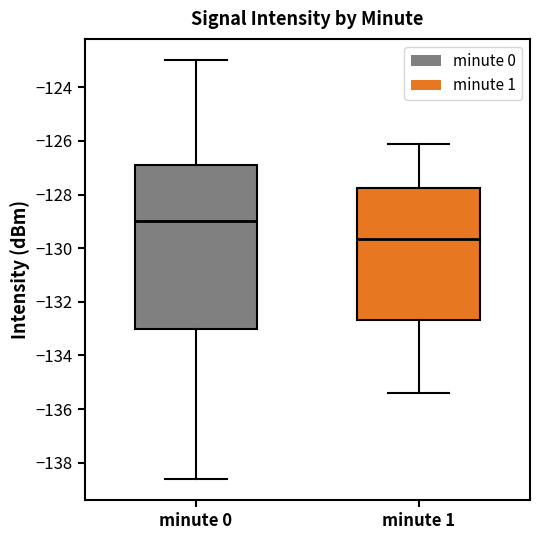

Where does the median line of the box for minute 1 sit on the y-axis? The values are not printed on the chart, so give them approximately, as read against the axis.

-129.6